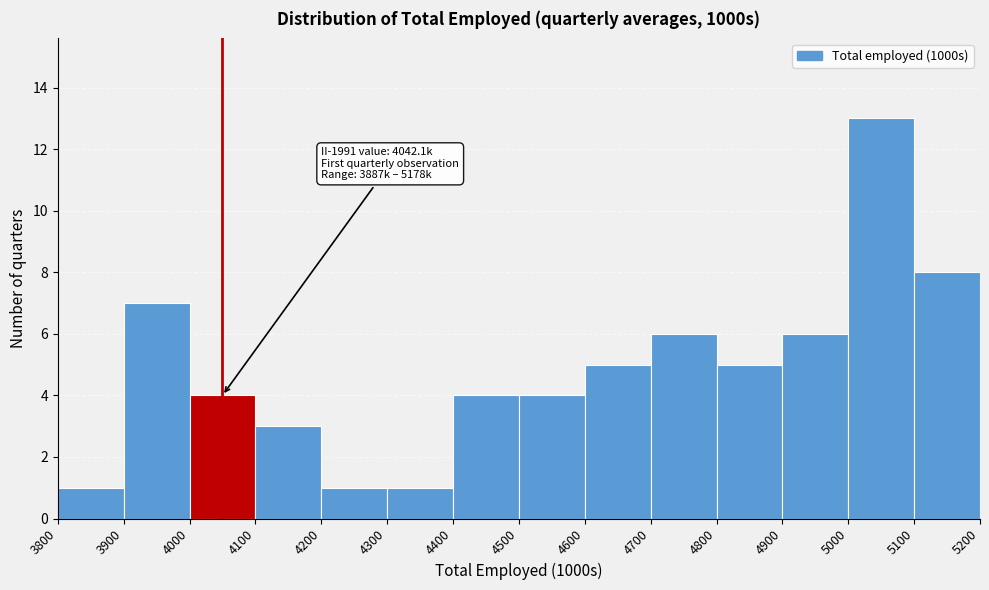

Which range on the x-axis has the tallest bar?

5000 to 5100